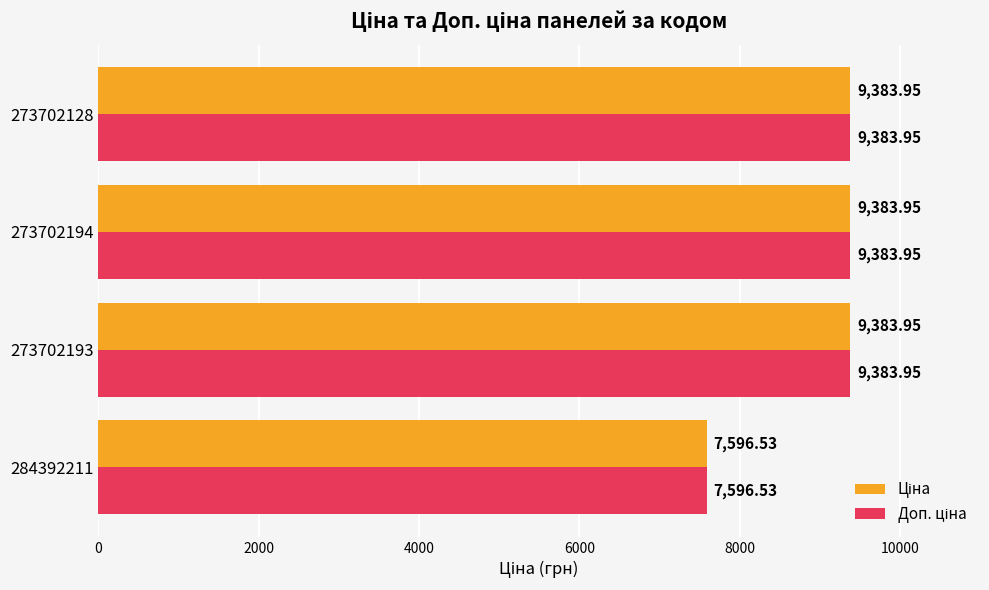

What is the total value across all series at 273702193?

18767.9